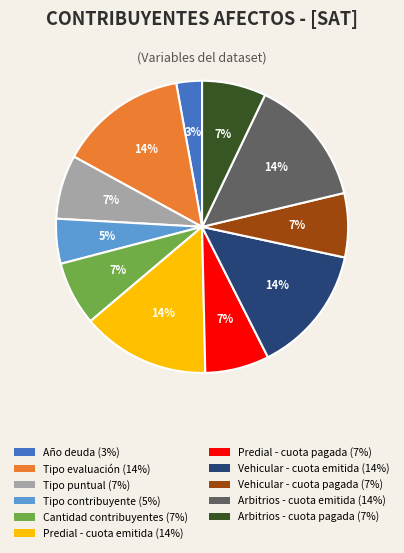

Is there any slice that represents more than half of the pie?

No